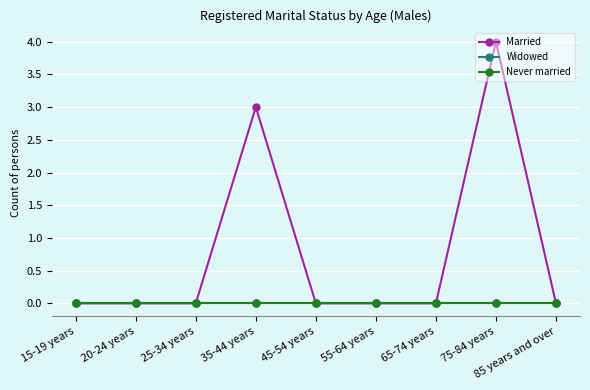

Reading right to left, what are all the values shown in this chart?

Married: 0	4	0	0	0	3	0	0	0
Widowed: 0	0	0	0	0	0	0	0	0
Never married: 0	0	0	0	0	0	0	0	0